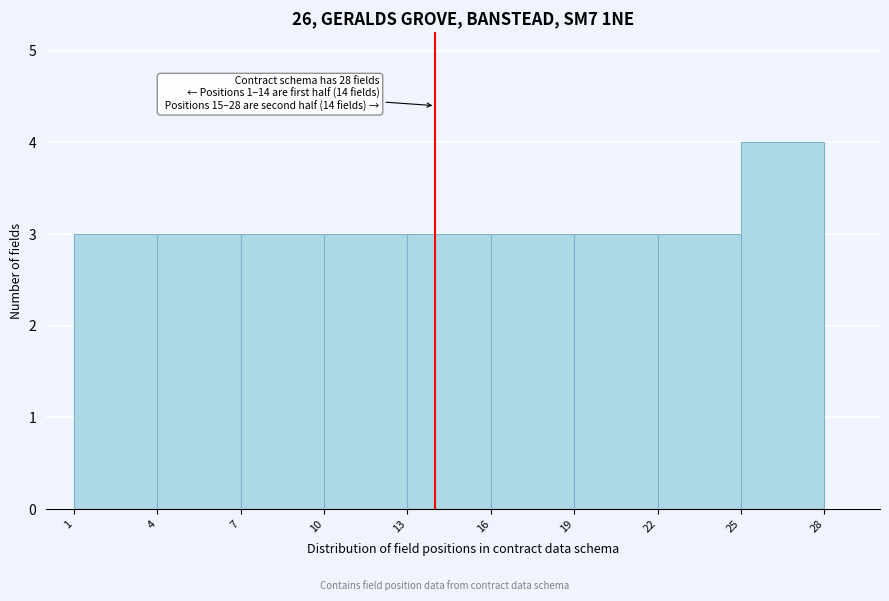

Which range on the x-axis has the tallest bar?

25 to 28